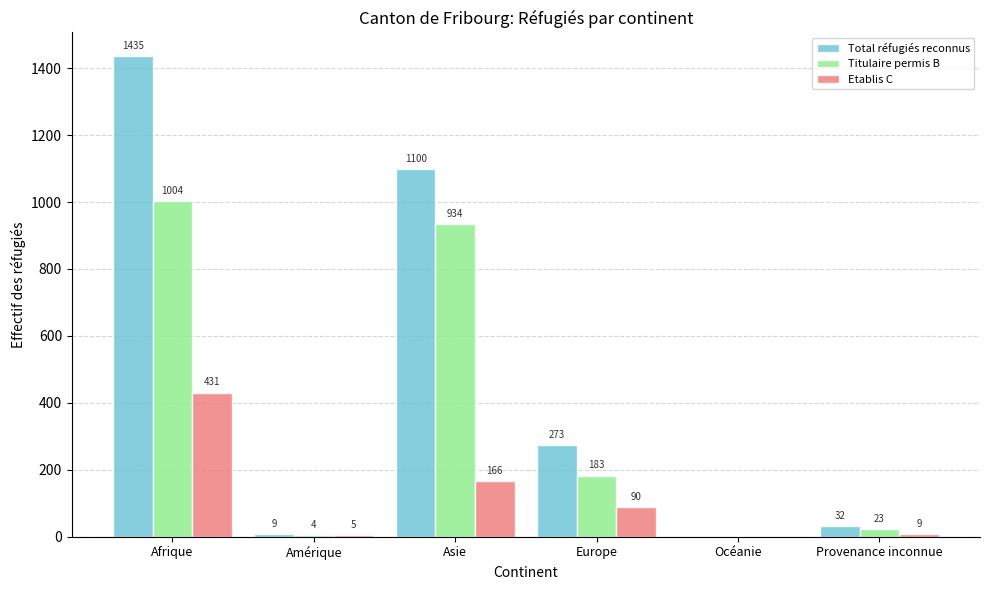

How many distinct data groups are displayed?

3